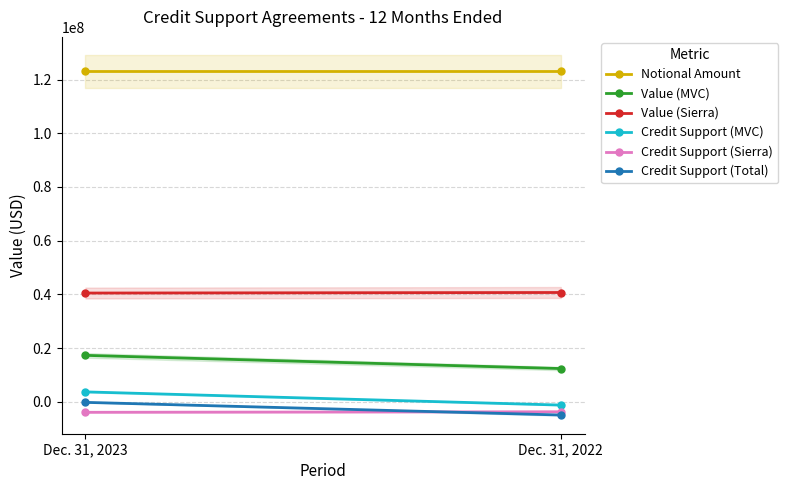

What is the spread (max minus min) of values at Dec. 31, 2022?

127914000